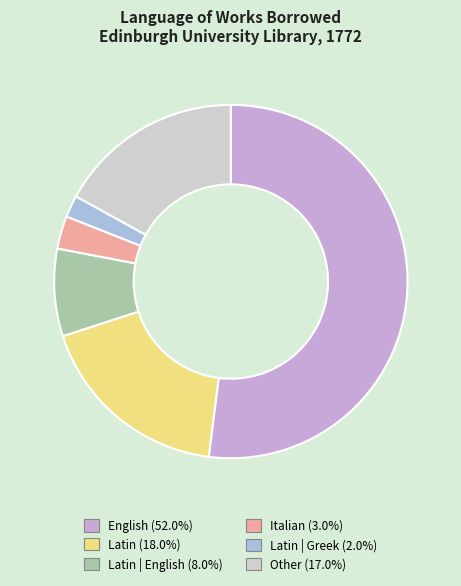

Is there any slice that represents more than half of the pie?

Yes